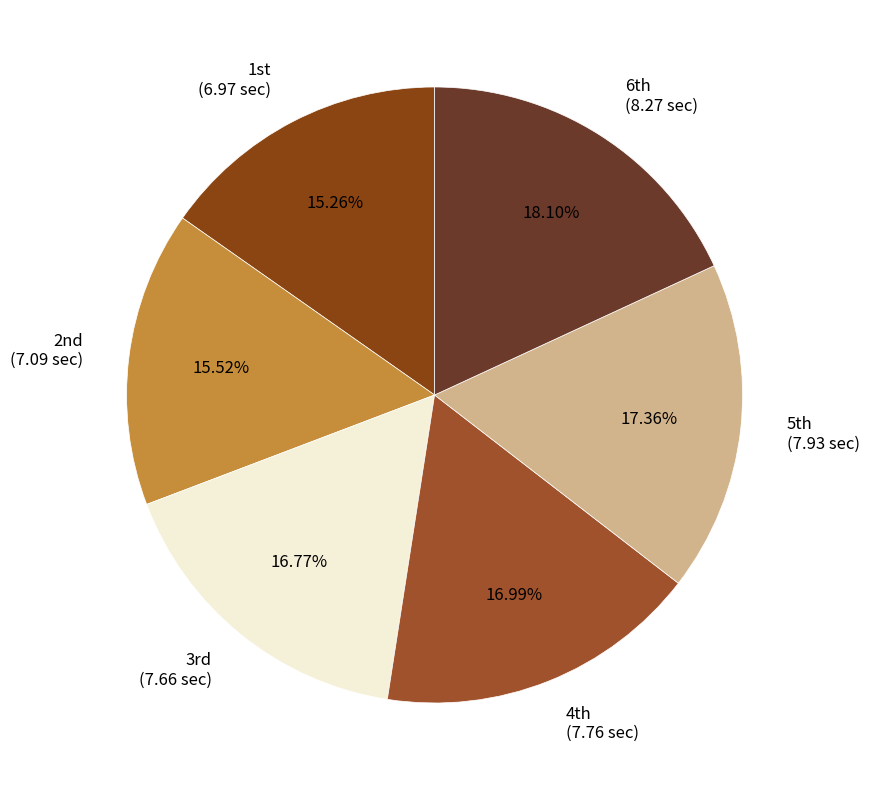

Does any single category account for the majority?

No